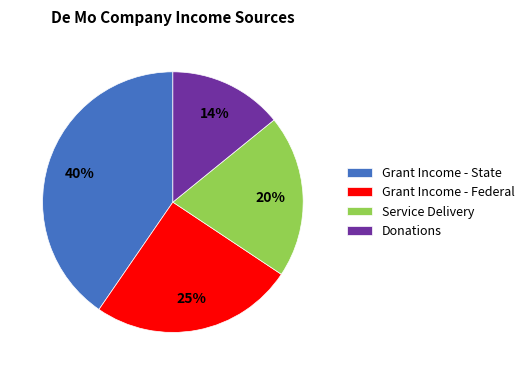

Is it true that Service Delivery is 20% of the pie?

True